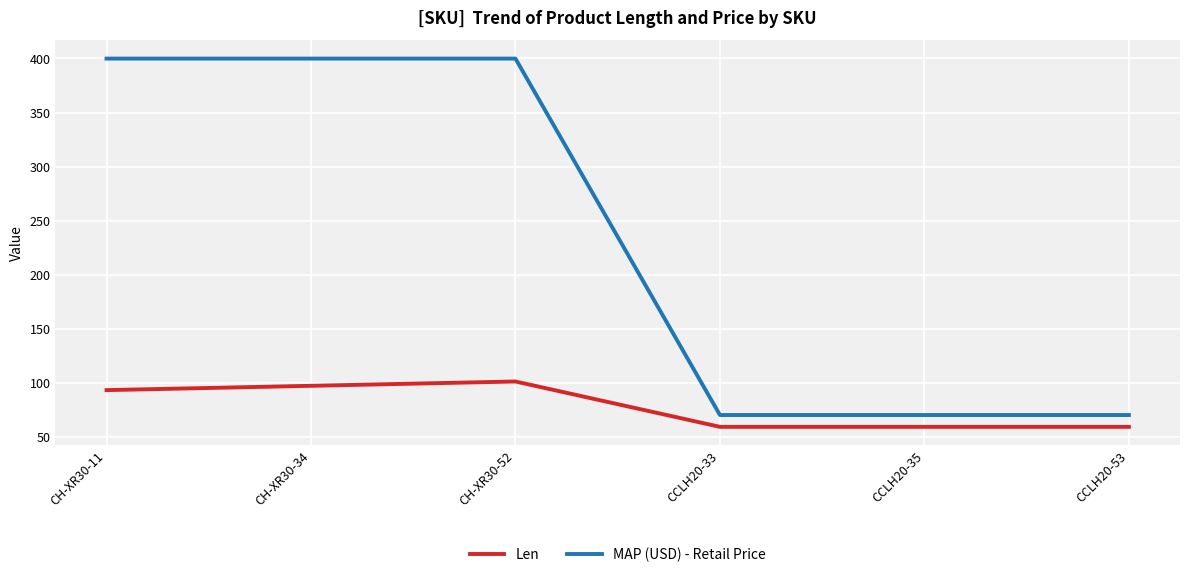

What is the minimum value for MAP (USD) - Retail Price?

70.0